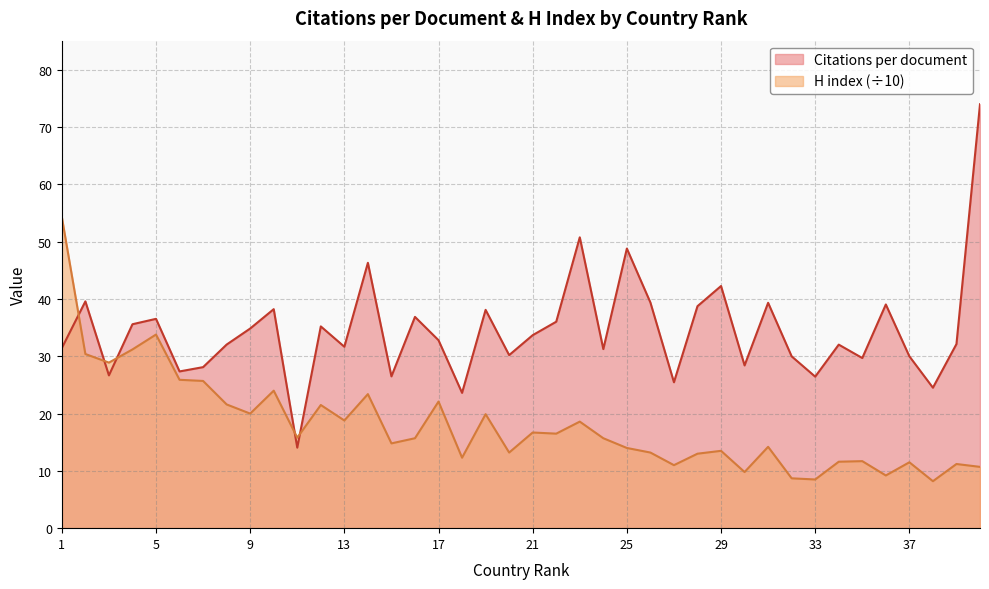

What is the value of the H index point at the 13th from the left?

18.8